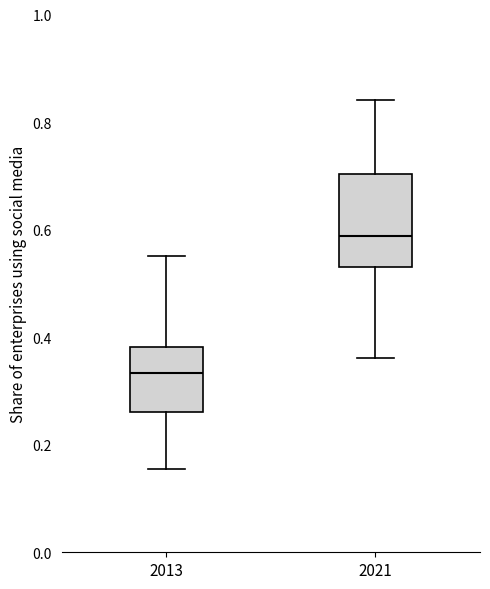

Reading left to right, read every box against the y-axis: the position of its median line, the range the box covers, and the ends of its whiskers. The values are not printed on the chart, so give them approximately, as read against the axis.

2013: median 0.34, box 0.26 to 0.38, whiskers 0.16 to 0.56
2021: median 0.58, box 0.54 to 0.70, whiskers 0.36 to 0.84